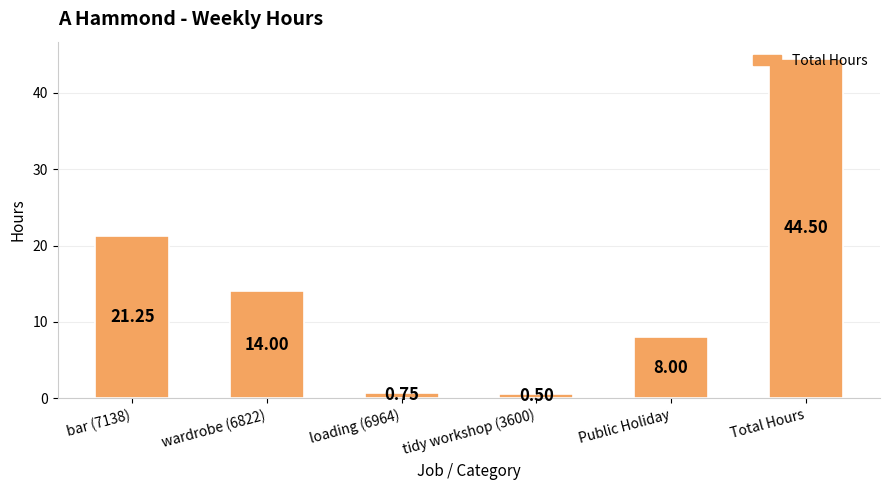

List the labels in order of value, largest first.

Total Hours, bar (7138), wardrobe (6822), Public Holiday, loading (6964), tidy workshop (3600)